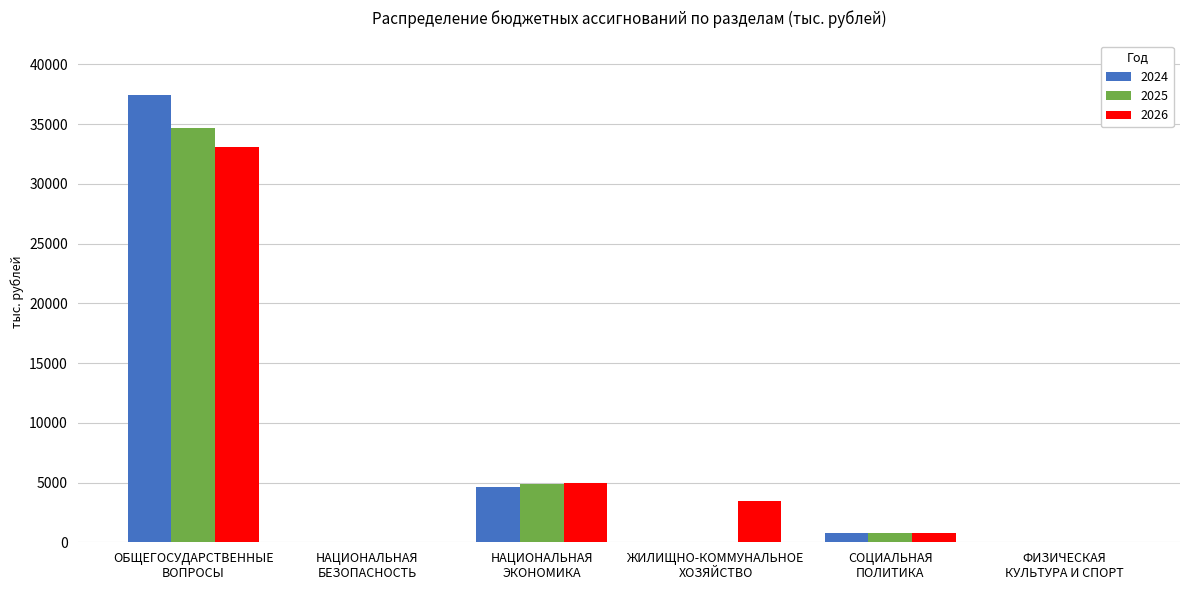

What is the highest value of the 2026 series?

33046.9